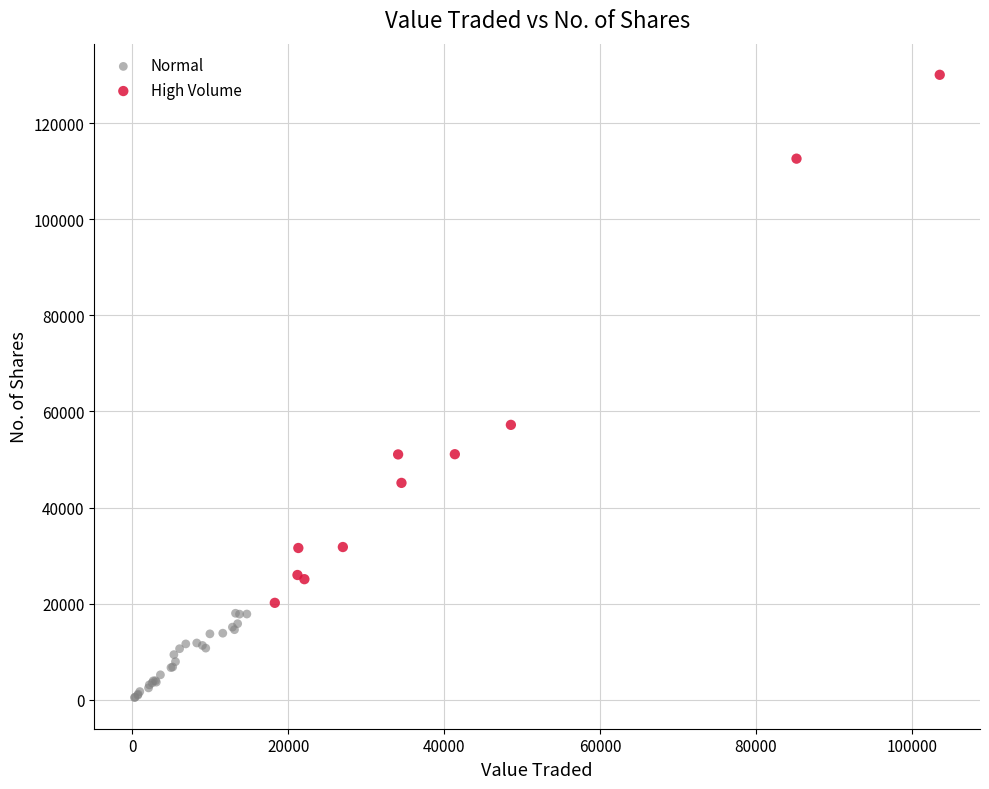

Which series reaches the minimum Y coordinate?

Normal